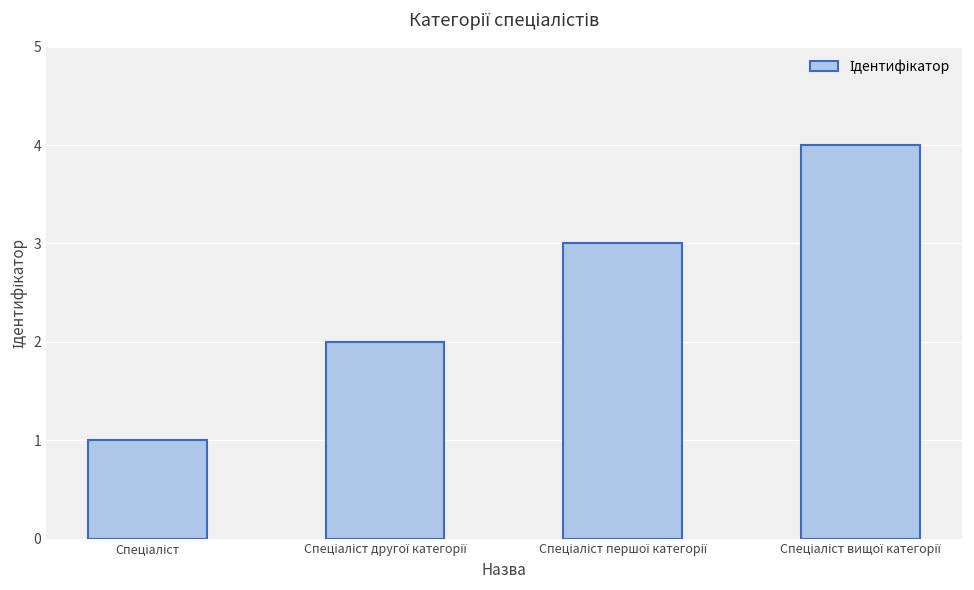

What is the sum of all values?

10